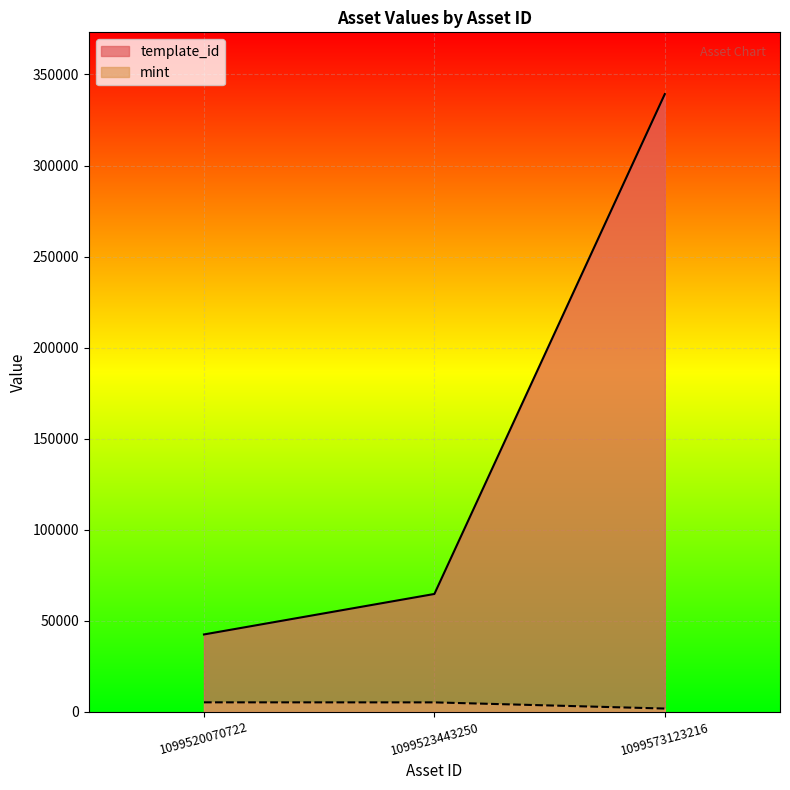

What are all the series names shown in the legend?

template_id, mint